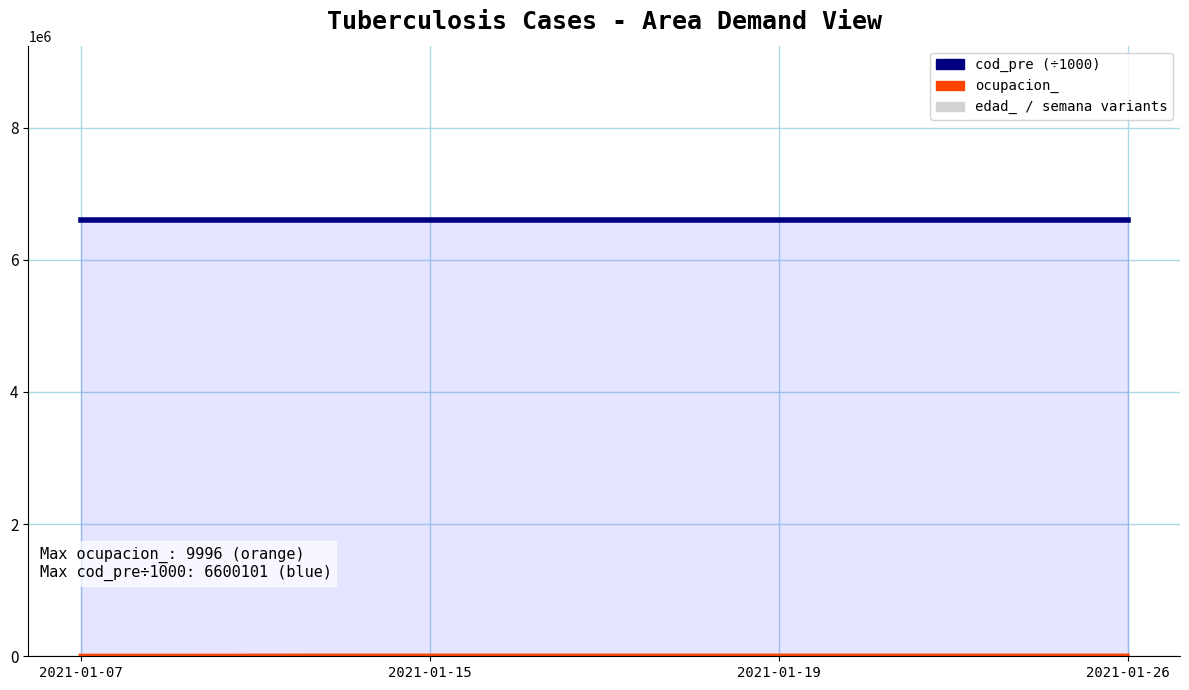

At which label does cod_pre first exceed 6600101?

2021-01-15